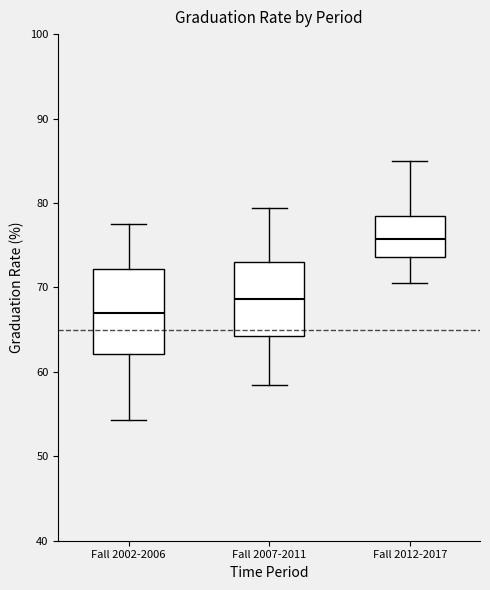

Which box has the highest median line?

Fall 2012-2017